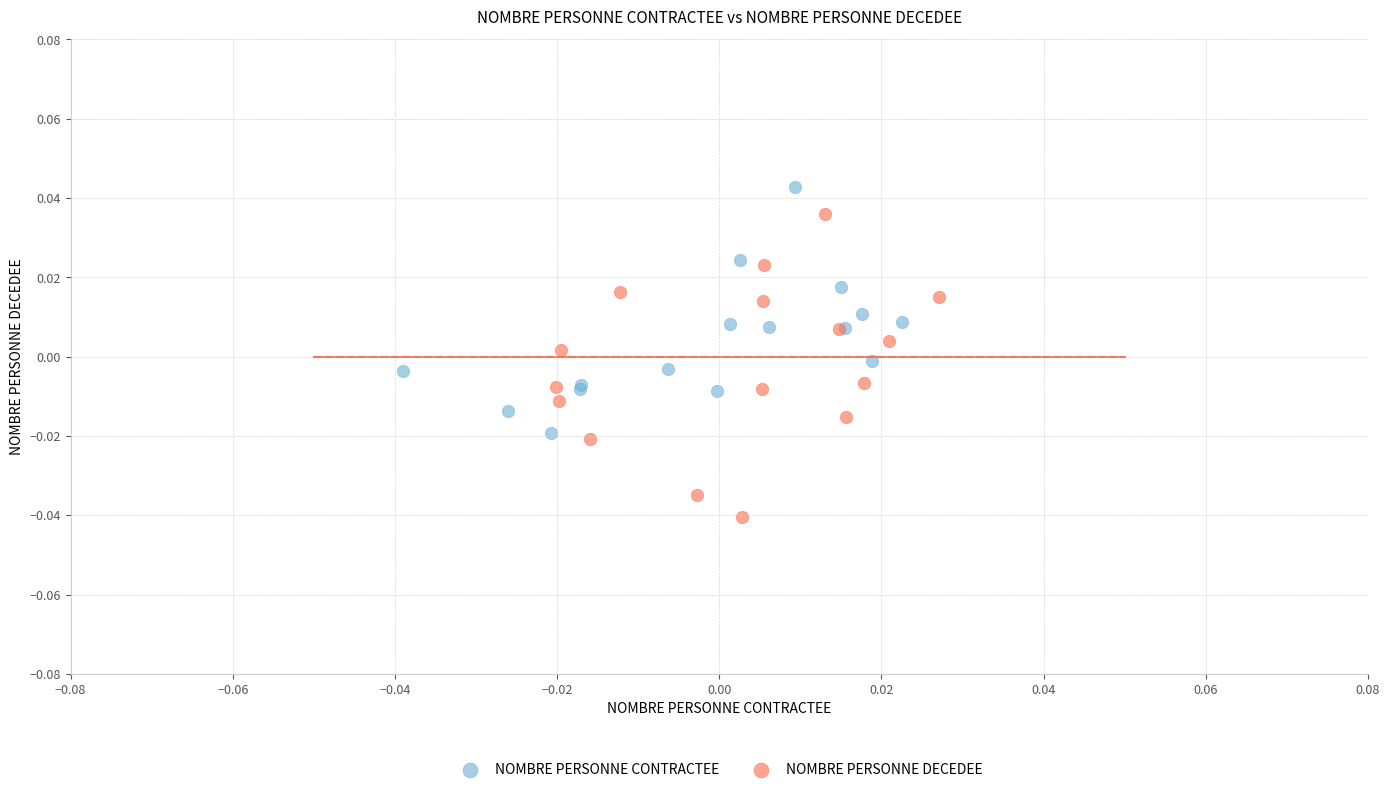

Which series contains the lowest Y value?

NOMBRE PERSONNE DECEDEE